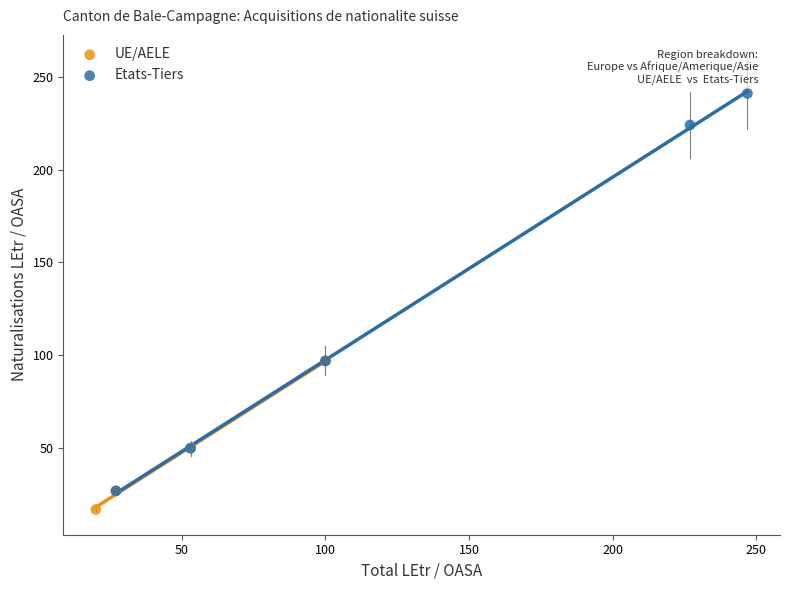

Which series has the largest Y range (max minus min)?

Etats-Tiers